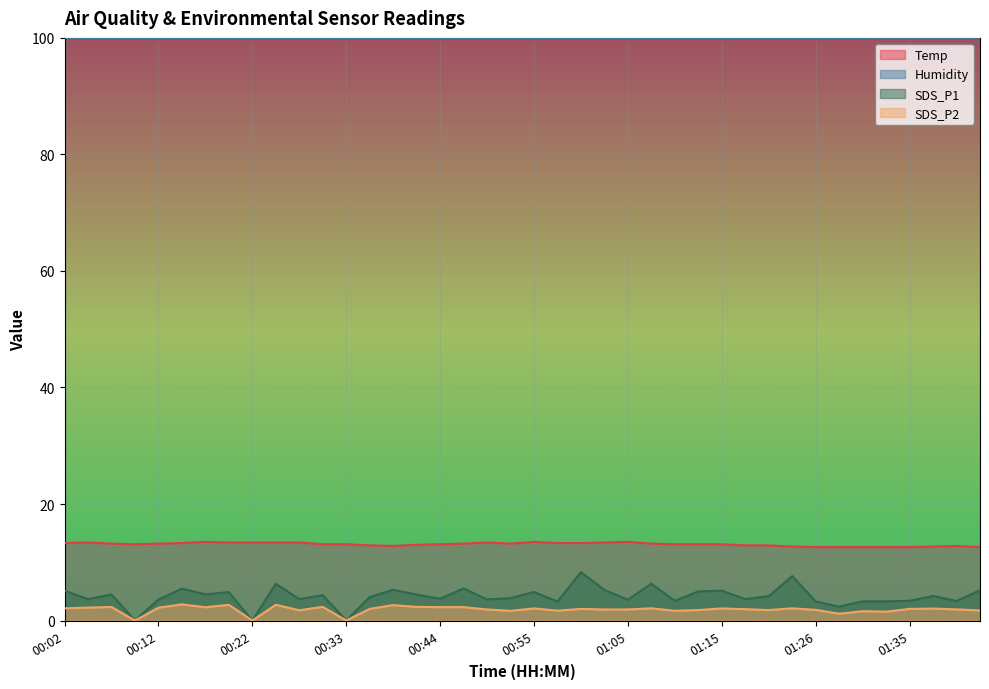

True or false: SDS_P1 and Temp intersect in this chart.

False